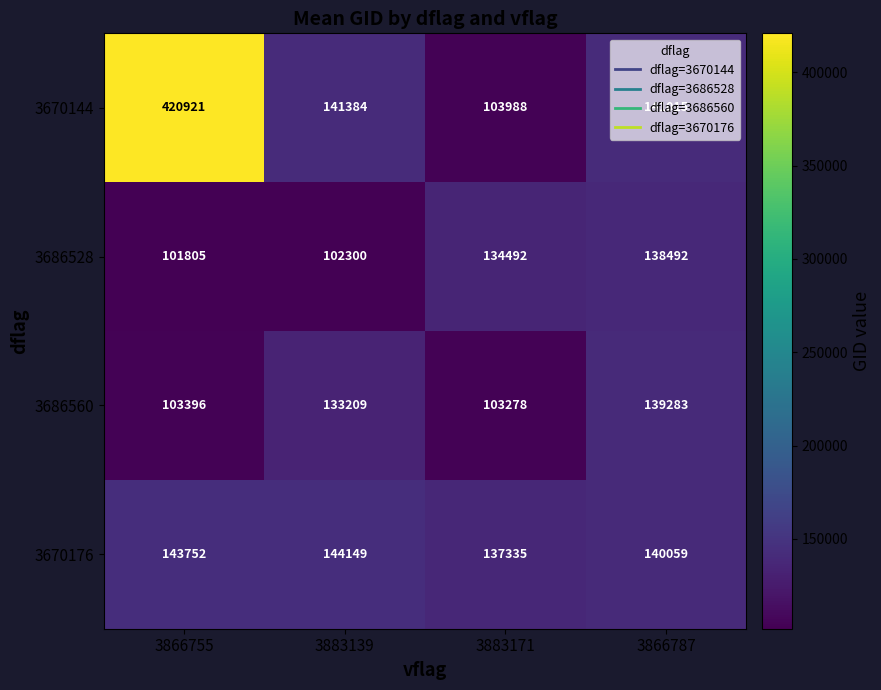

What is the maximum value for 3686560?

139283